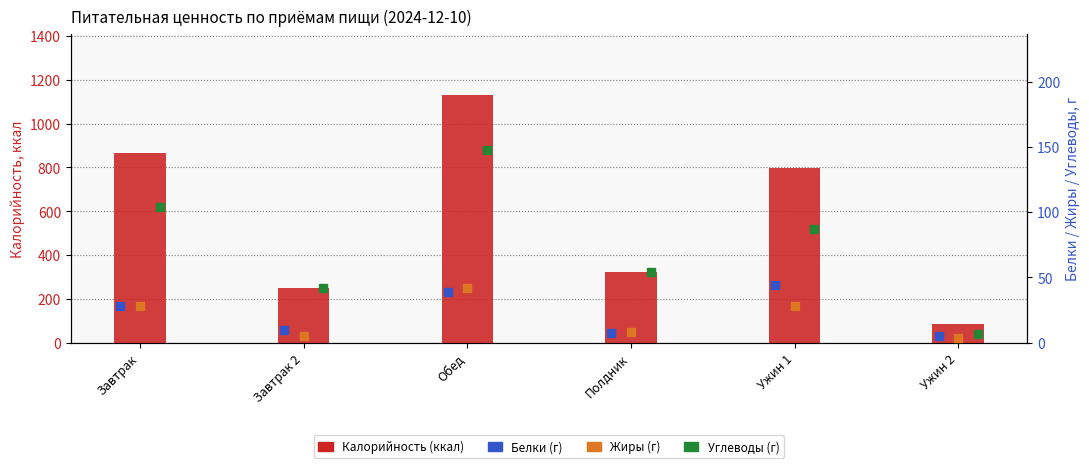

List the series in order of their peak value, highest first.

Калорийность, Углеводы, Белки, Жиры